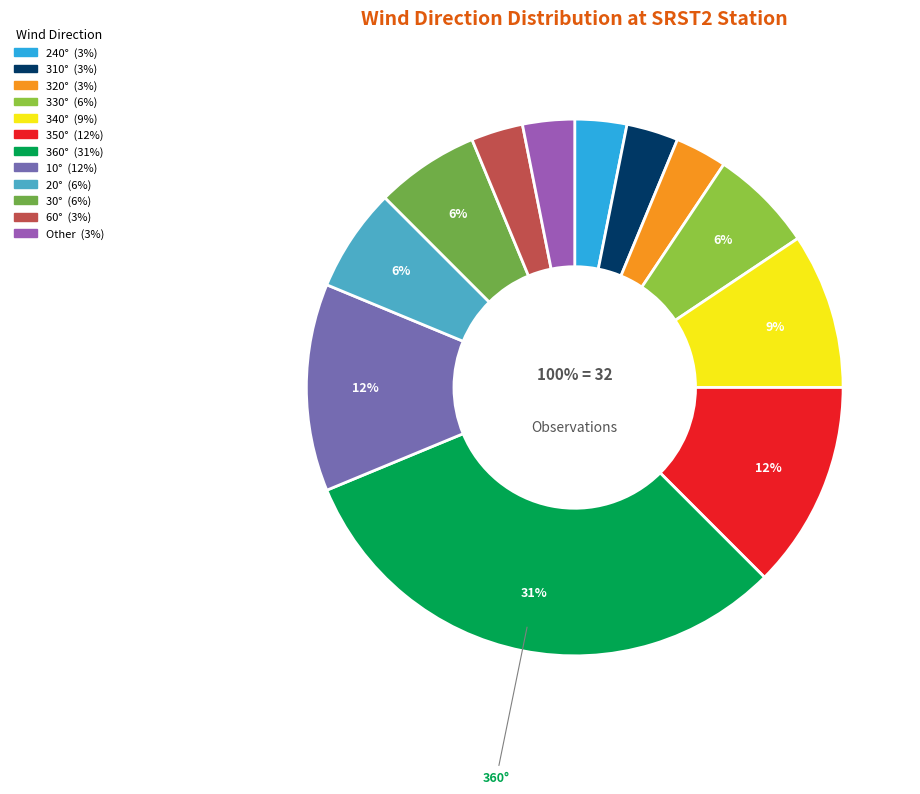

How many slices are in this pie chart?

12